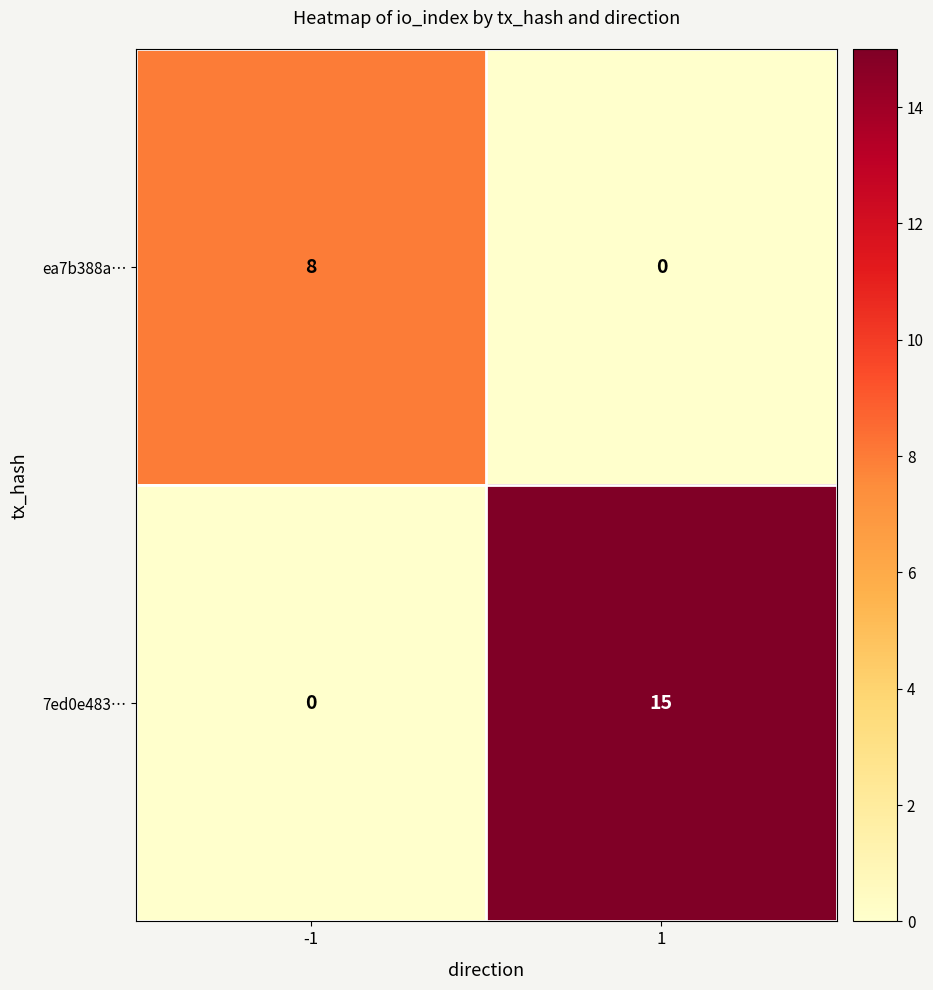

Reading right to left, list all the values displayed in this chart.

ea7b388a…: 0	8
7ed0e483…: 15	0